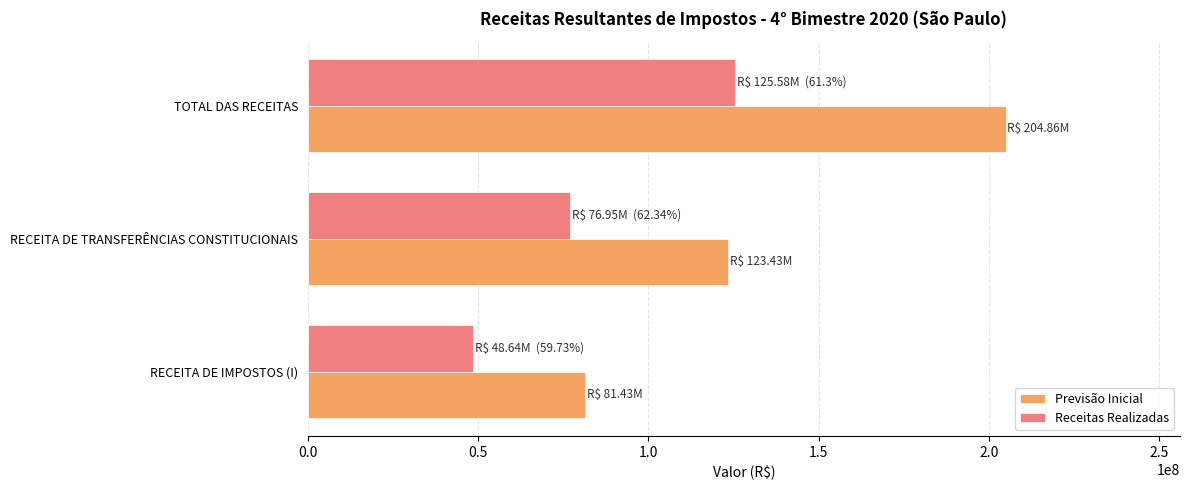

List the labels in order of Previsão Inicial value, largest first.

TOTAL DAS RECEITAS, RECEITA DE TRANSFERÊNCIAS CONSTITUCIONAIS, RECEITA DE IMPOSTOS (I)